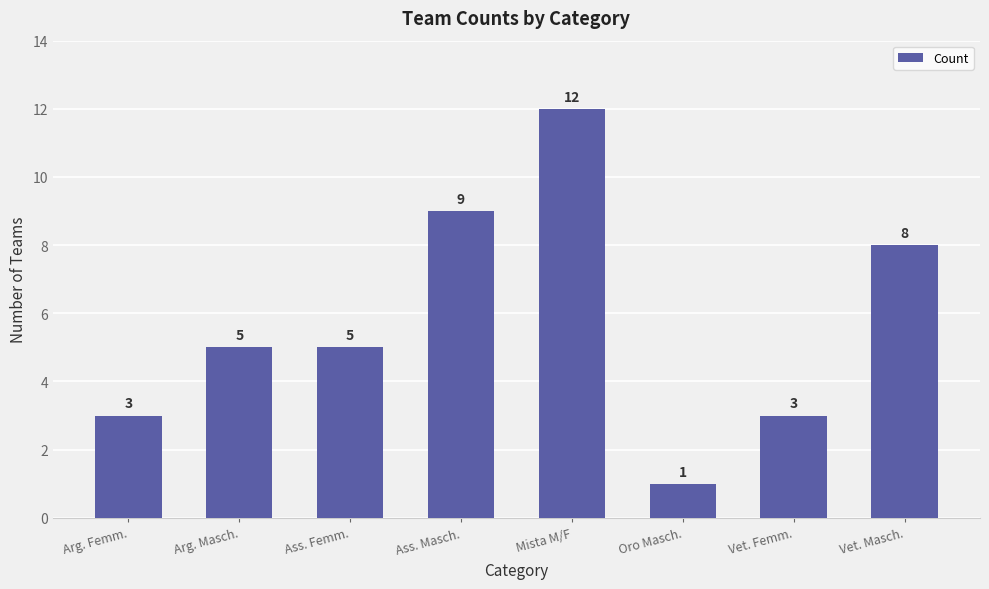

What is the minimum value shown in the chart?

1